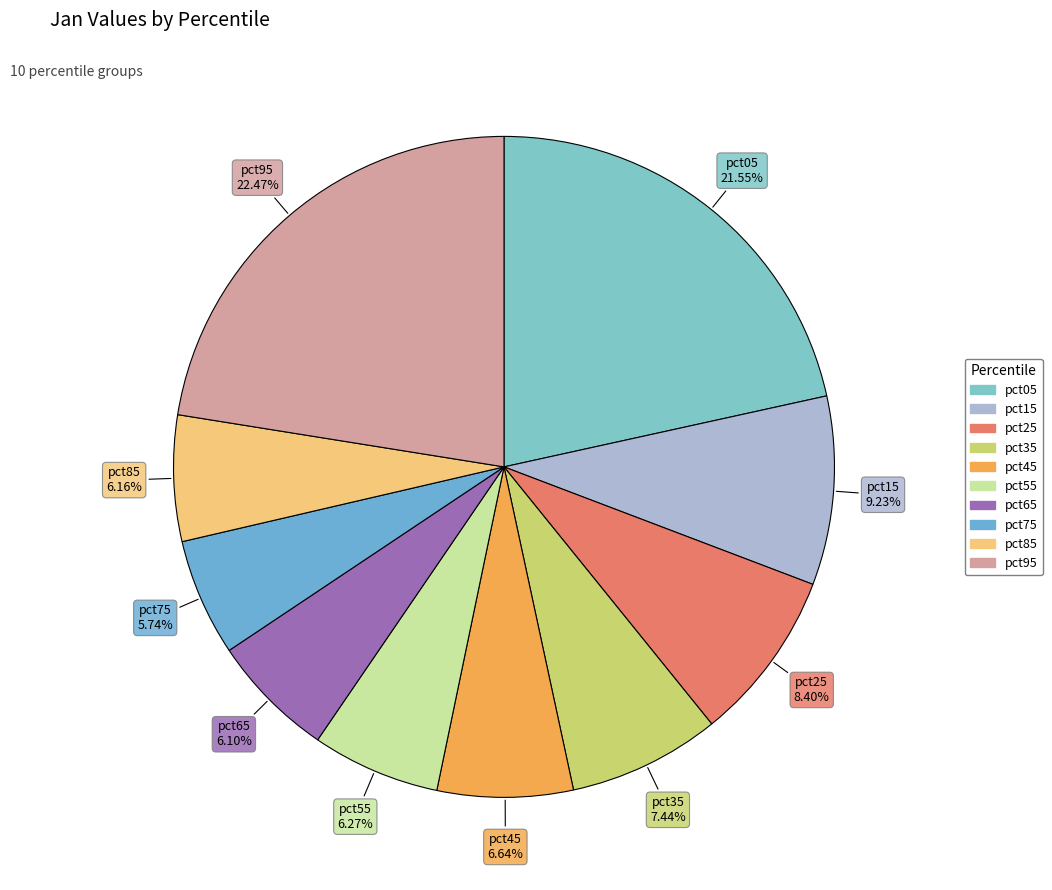

Is it true that pct35 is 1% of the pie?

False